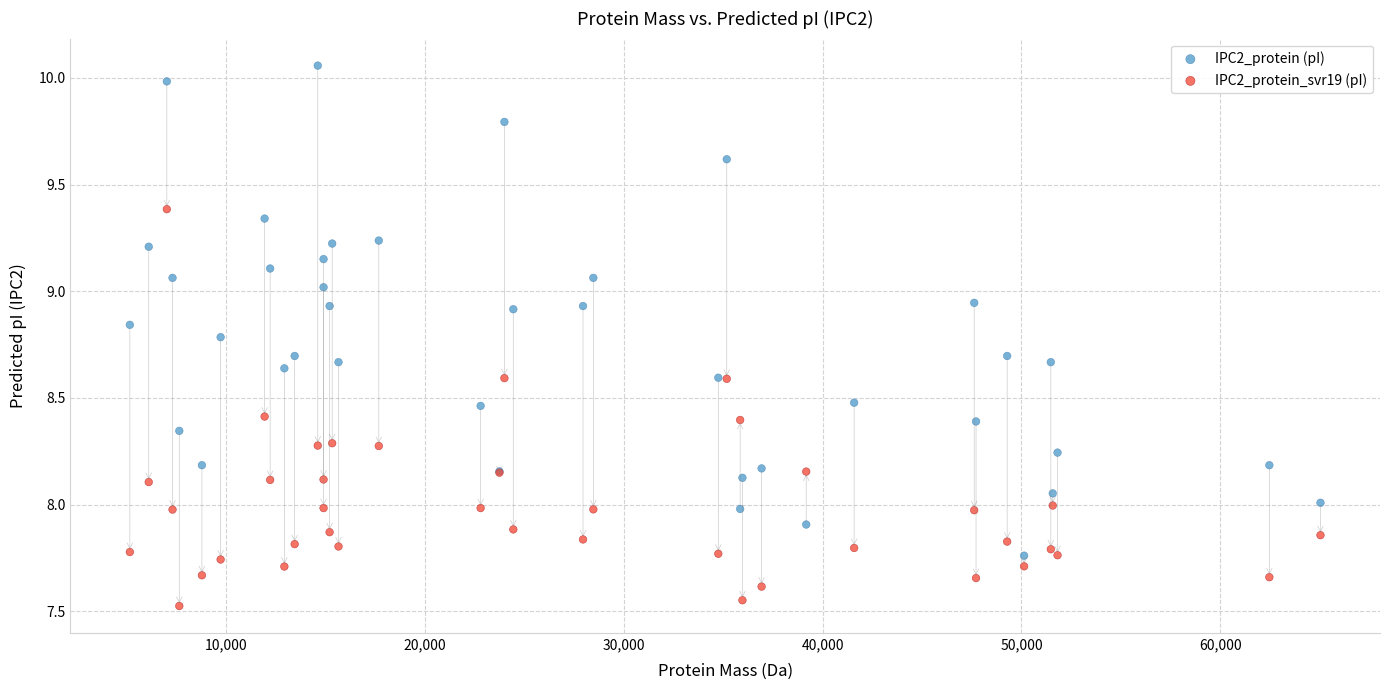

Which series reaches the minimum Y coordinate?

IPC2_protein_svr19 (pI)